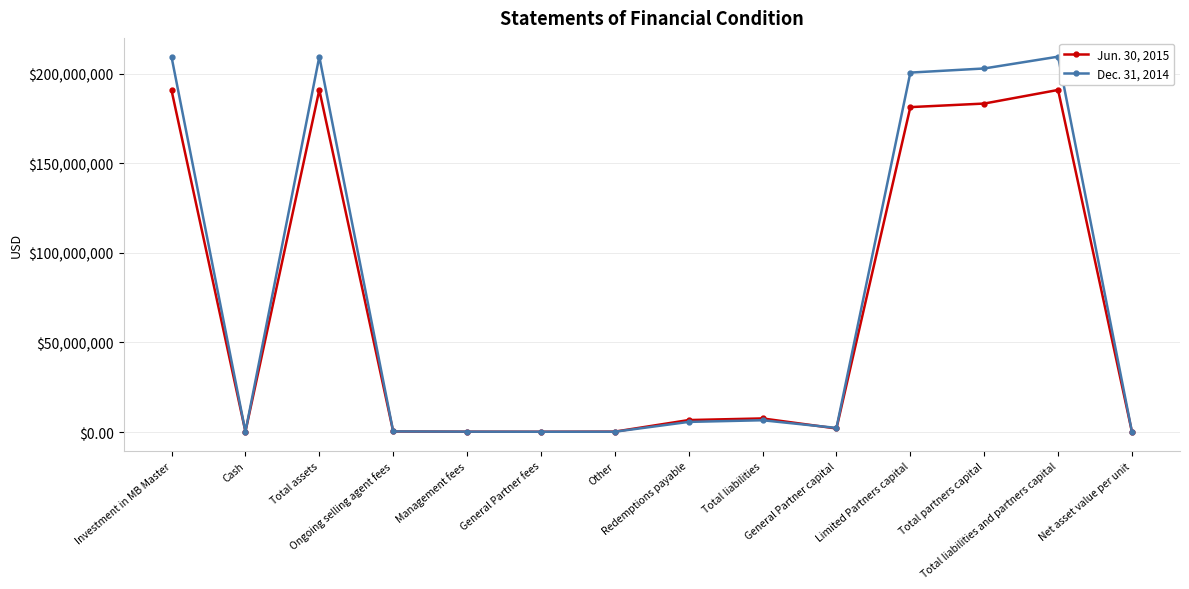

What is the difference between the maximum and minimum values in the Jun. 30, 2015 series?

190889446.3